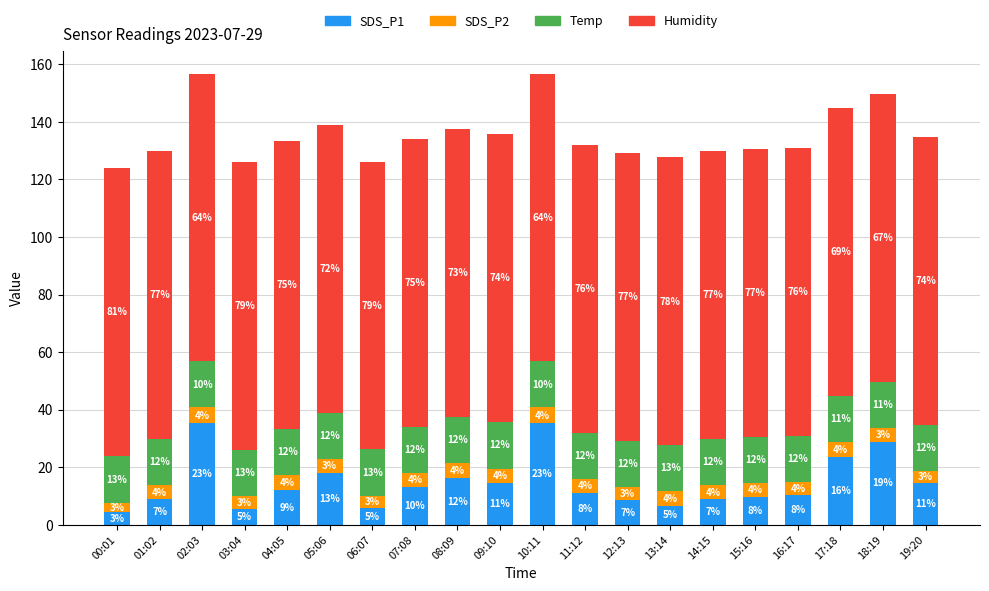

What is the difference between the maximum and minimum values in the SDS_P2 series?

2.2